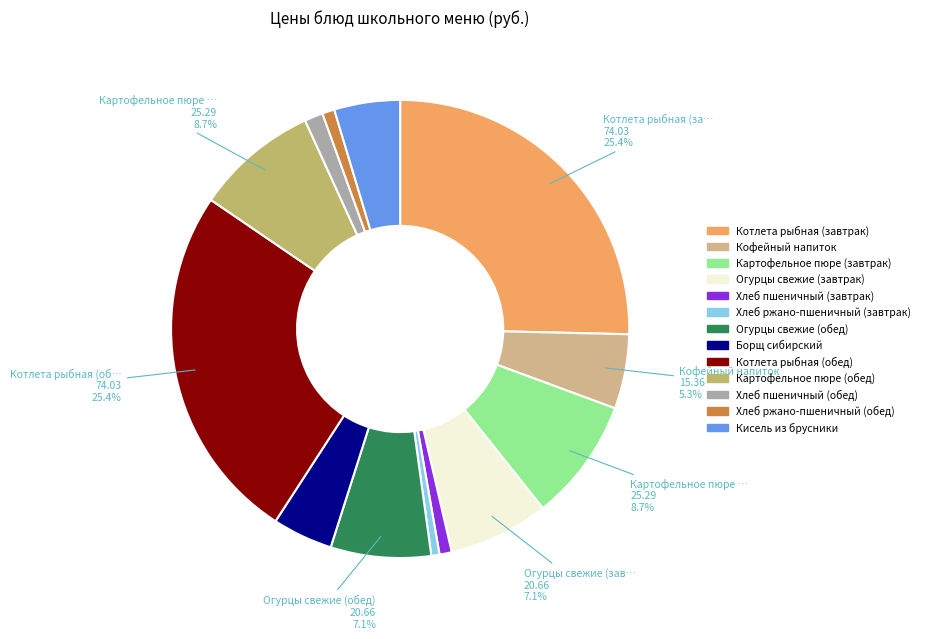

What is the smallest slice in the pie chart?

Хлеб ржано-пшеничный (завтрак)